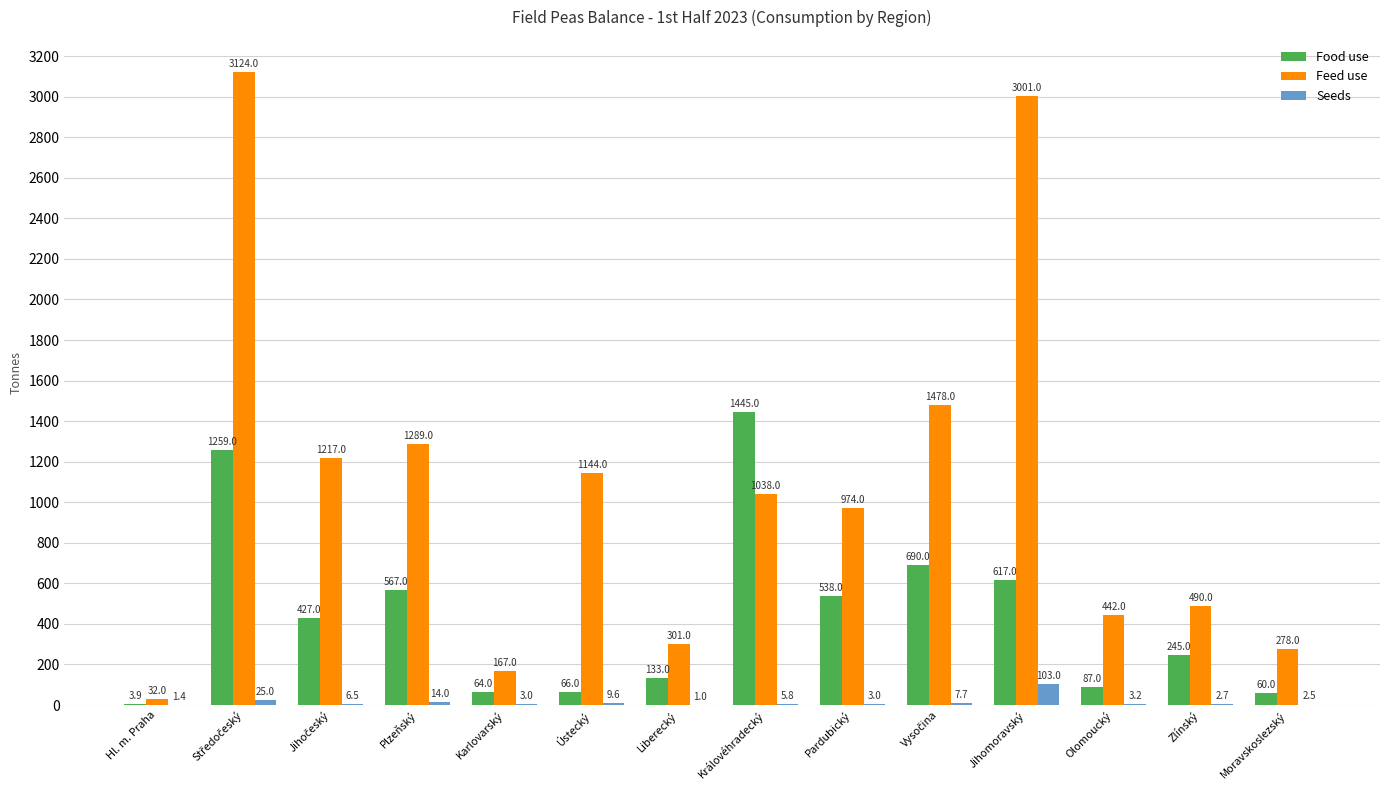

Count the number of categories in the chart.

14